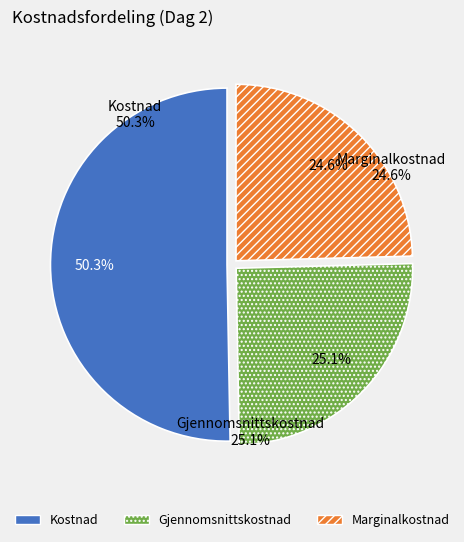

Count the number of slices in the pie.

3